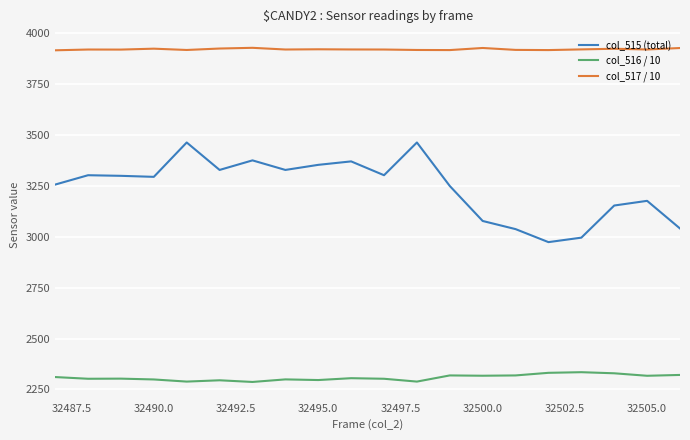

True or false: col_517 / 10 and col_515 (total) intersect in this chart.

False